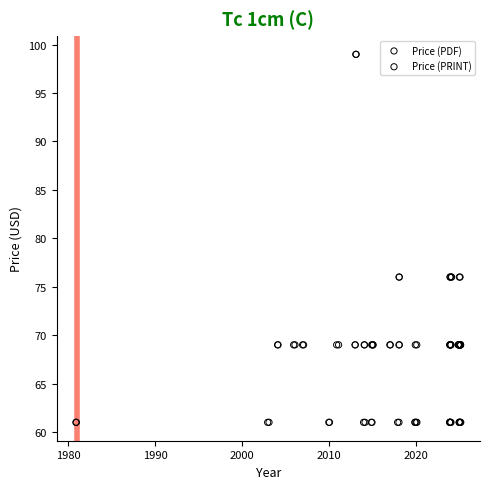

Which series reaches the maximum Y coordinate?

Price (PDF)